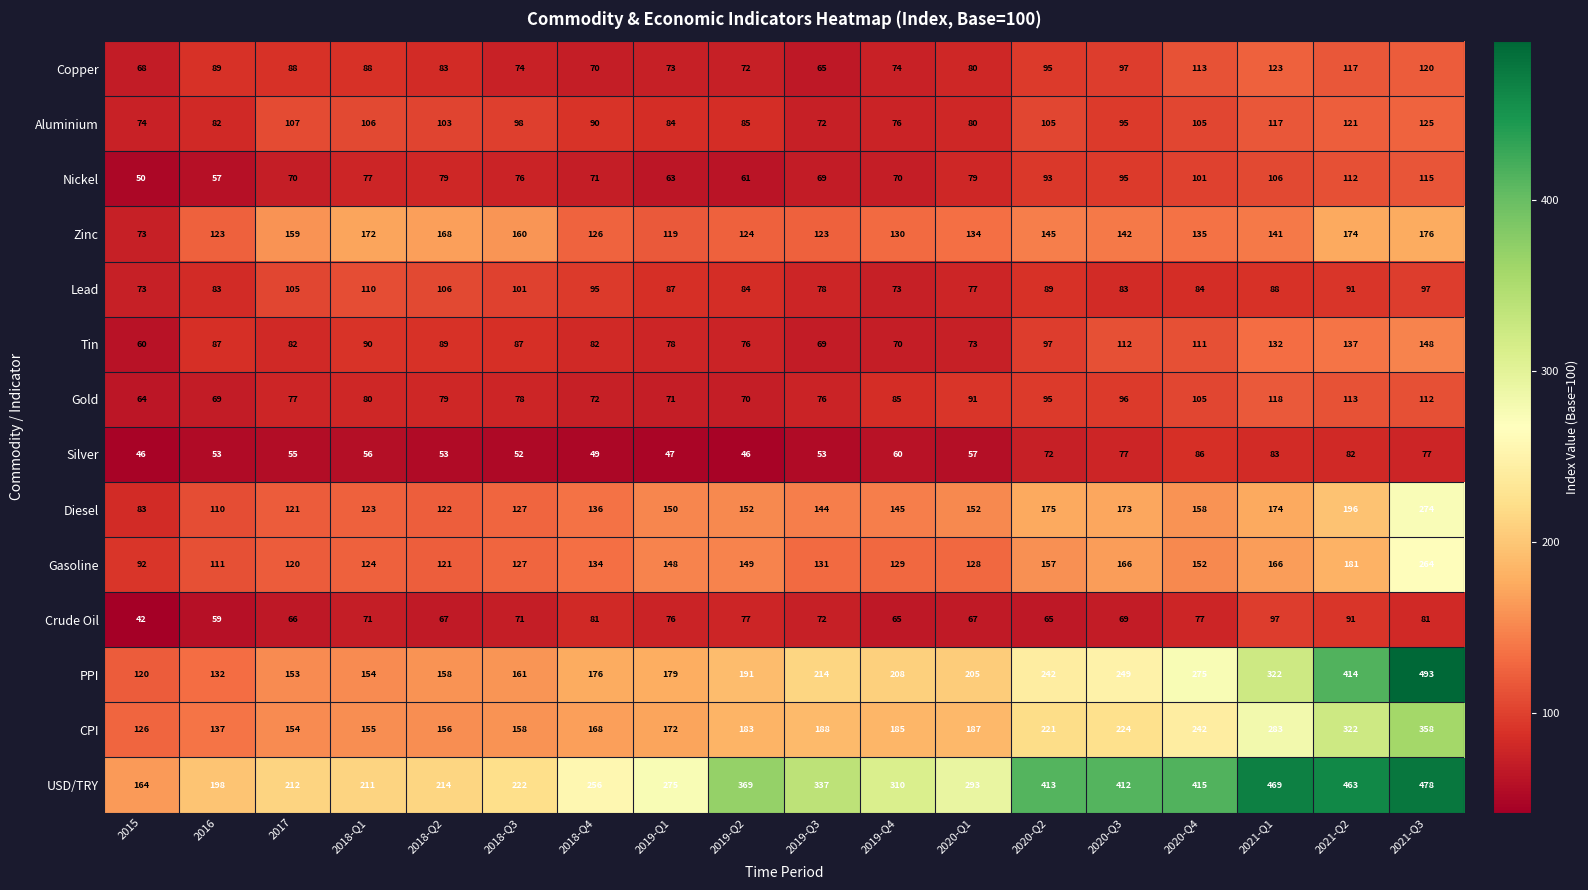

List the series in order of their peak value, lowest first.

Silver, Crude Oil, Lead, Nickel, Gold, Copper, Aluminium, Tin, Zinc, Gasoline, Diesel, CPI, USD/TRY, PPI